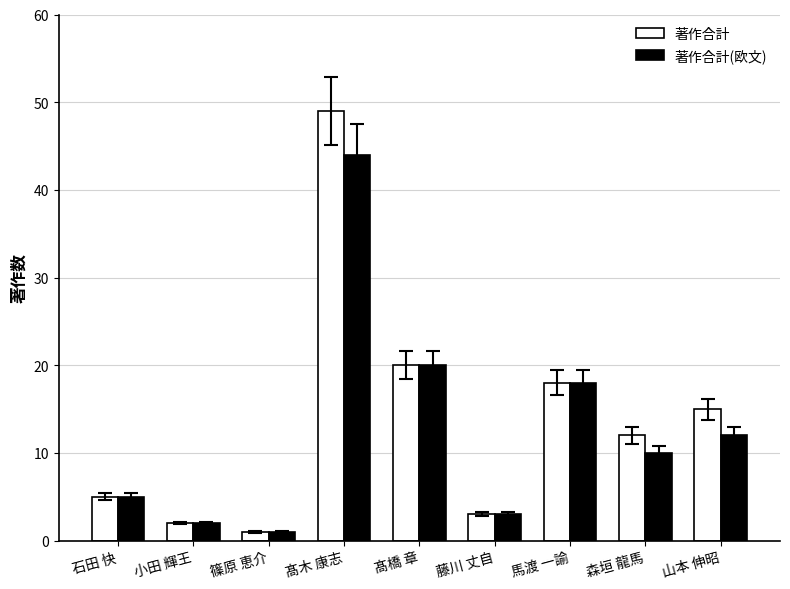

List the series in order of their peak value, highest first.

著作合計, 著作合計(欧文)